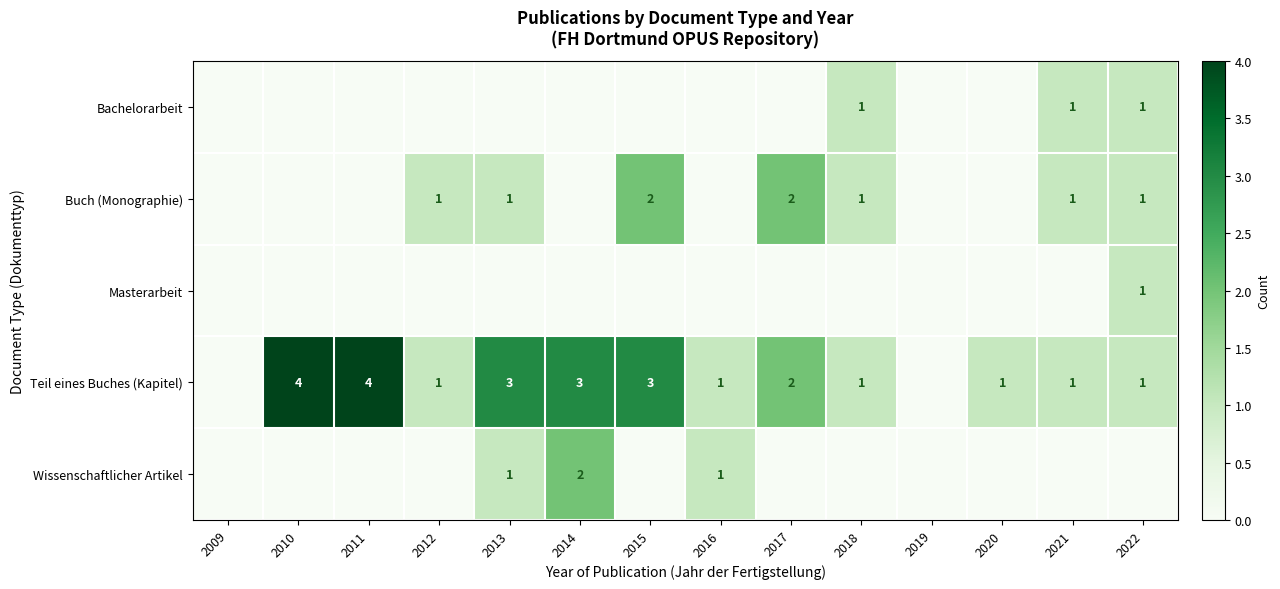

The Teil eines Buches (Kapitel) series shows 1 at 2022. True or false?

True